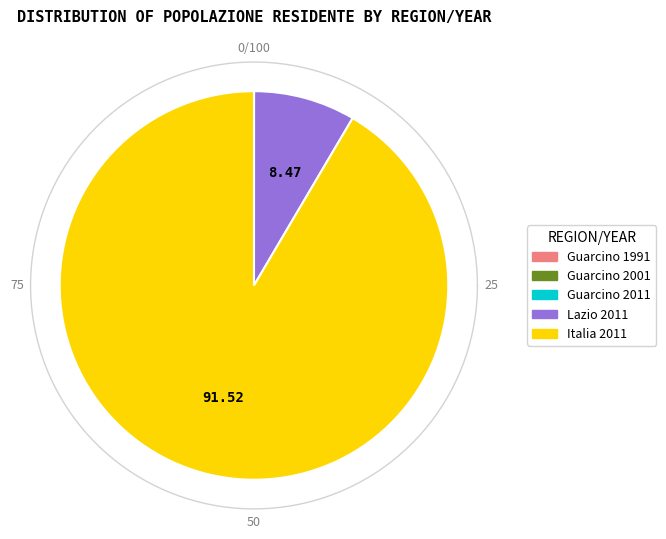

To the nearest percent, what is the average slice percentage?

20%